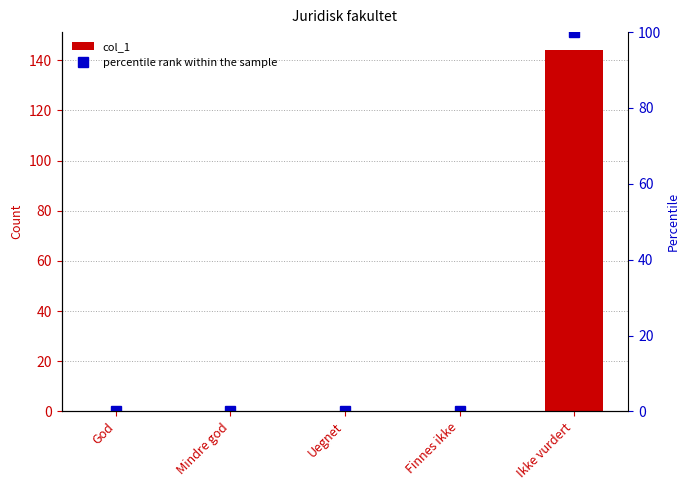

What is the difference between the maximum and minimum values in the percentile rank within the sample series?

100